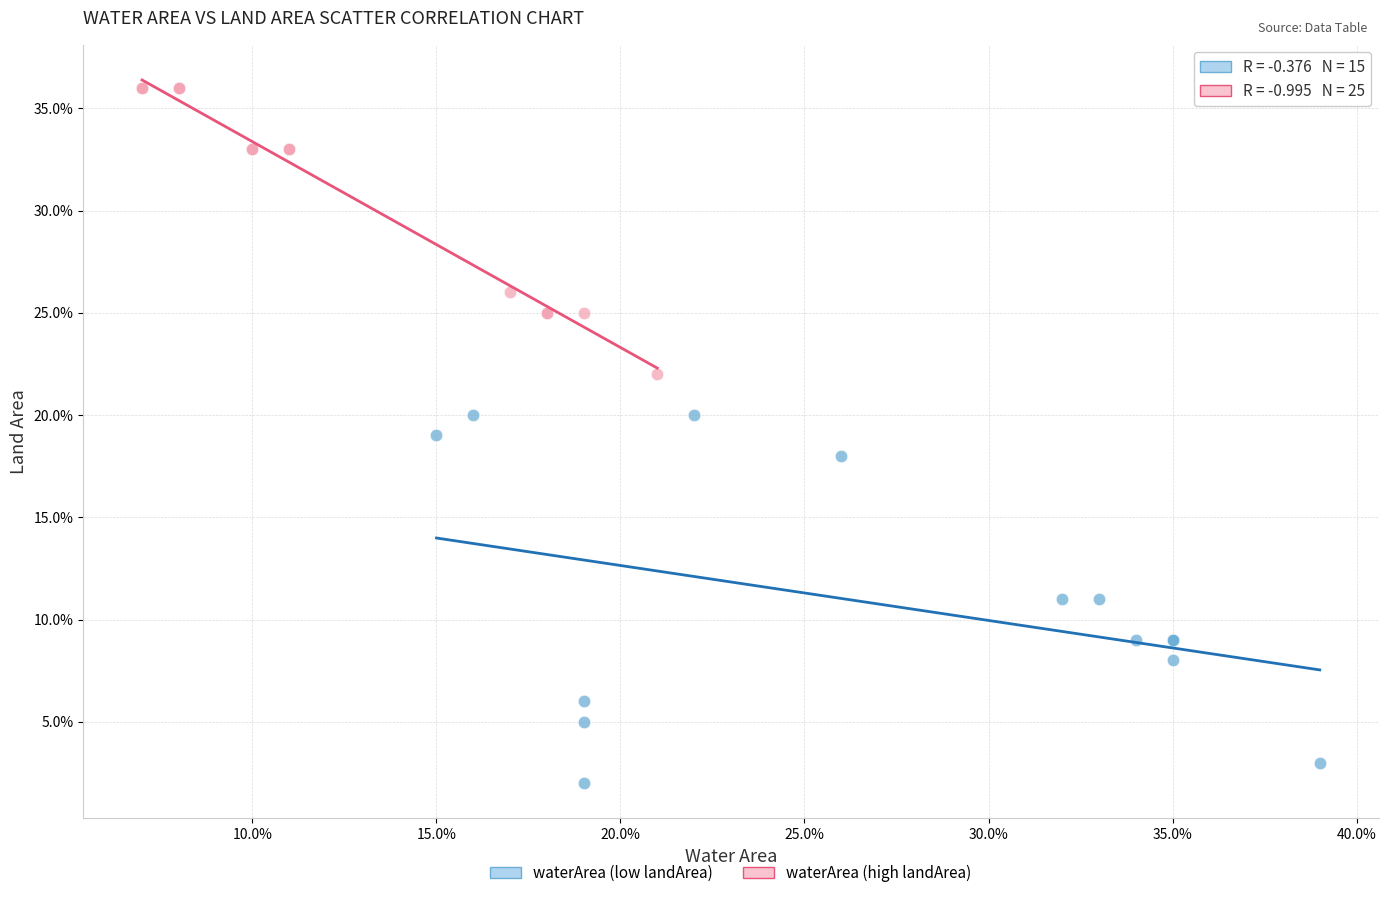

What are all the series names shown in the legend?

waterArea (low landArea), waterArea (high landArea)